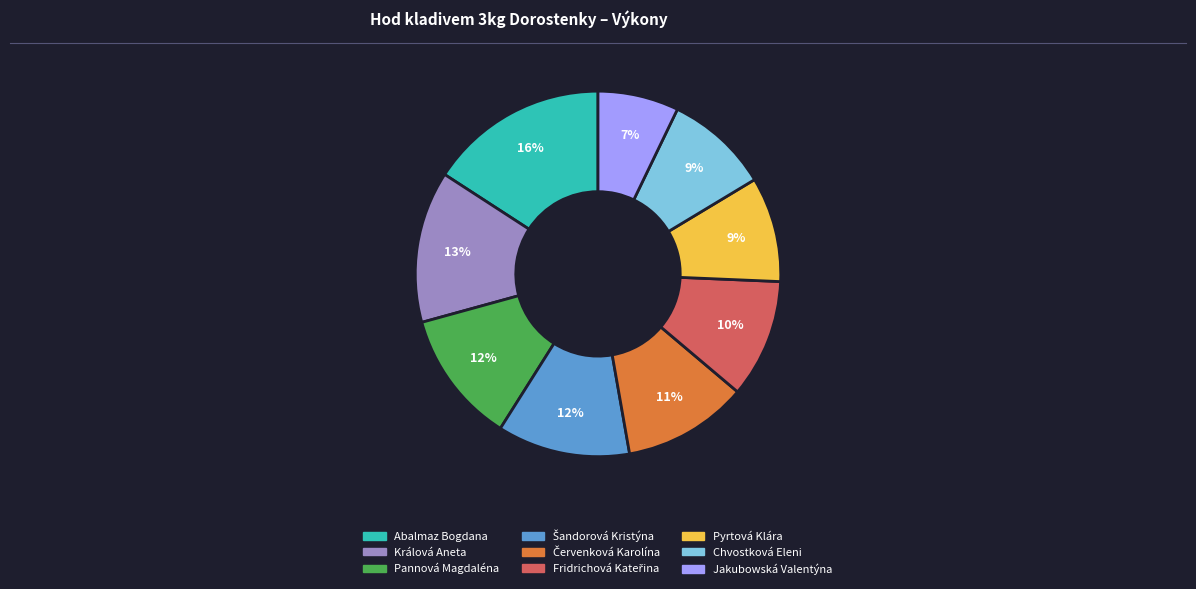

Which slice is the largest?

Abalmaz Bogdana